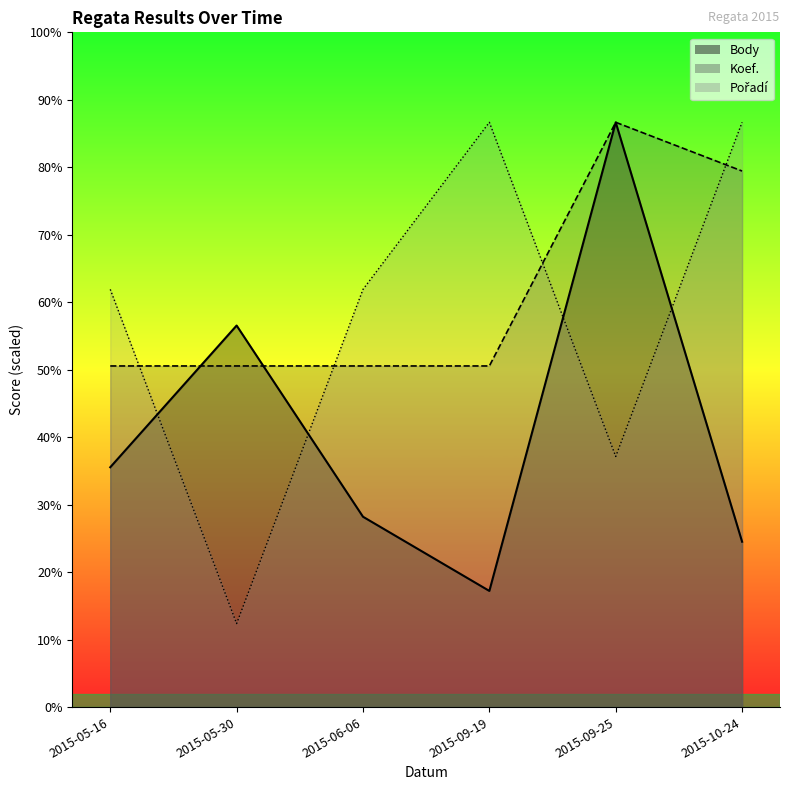

Reading left to right, list all the values displayed in this chart.

Body: 2015-05-16=5331.6	2015-05-30=8482.2	2015-06-06=4231.6	2015-09-19=2582.0	2015-09-25=13000.0	2015-10-24=3676.1
Koef.: 2015-05-16=7583.3	2015-05-30=7583.3	2015-06-06=7583.3	2015-09-19=7583.3	2015-09-25=13000.0	2015-10-24=11916.7
Pořadí: 2015-05-16=9285.7	2015-05-30=1857.1	2015-06-06=9285.7	2015-09-19=13000.0	2015-09-25=5571.4	2015-10-24=13000.0